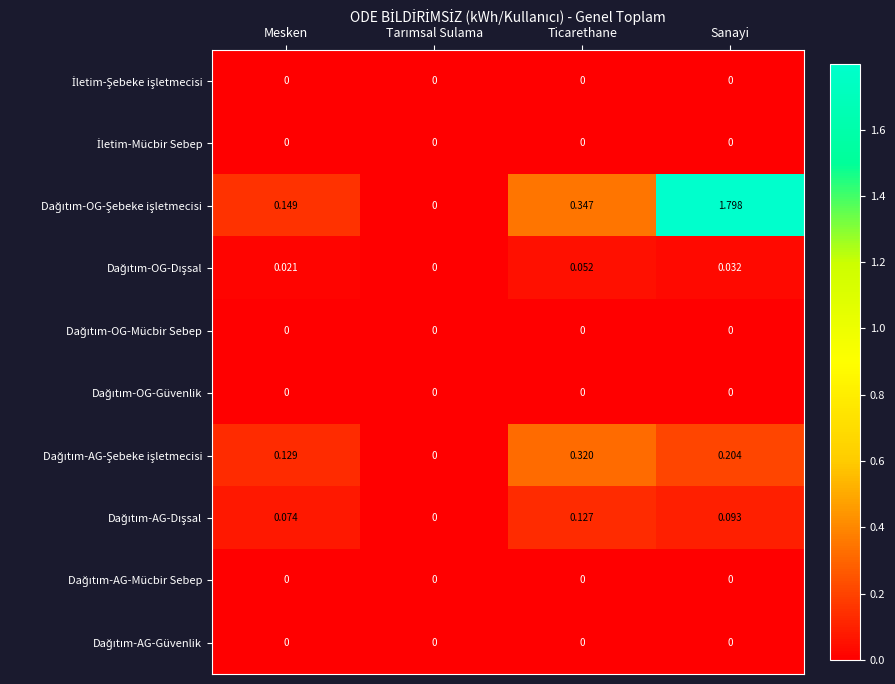

At which category is the sum across all series the highest?

Sanayi